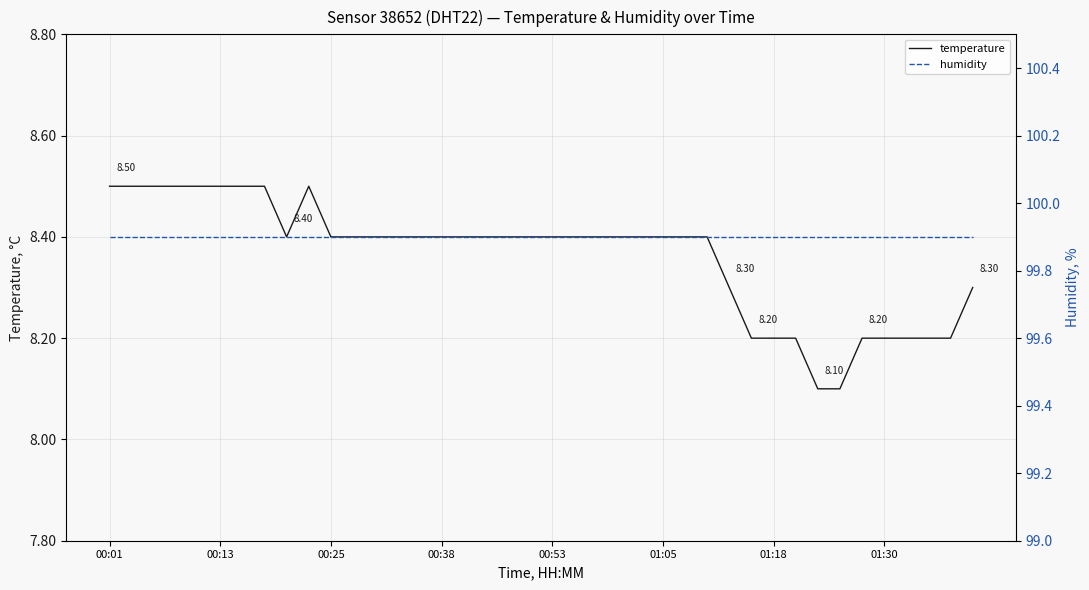

At which category is the sum across all series the highest?

00:01